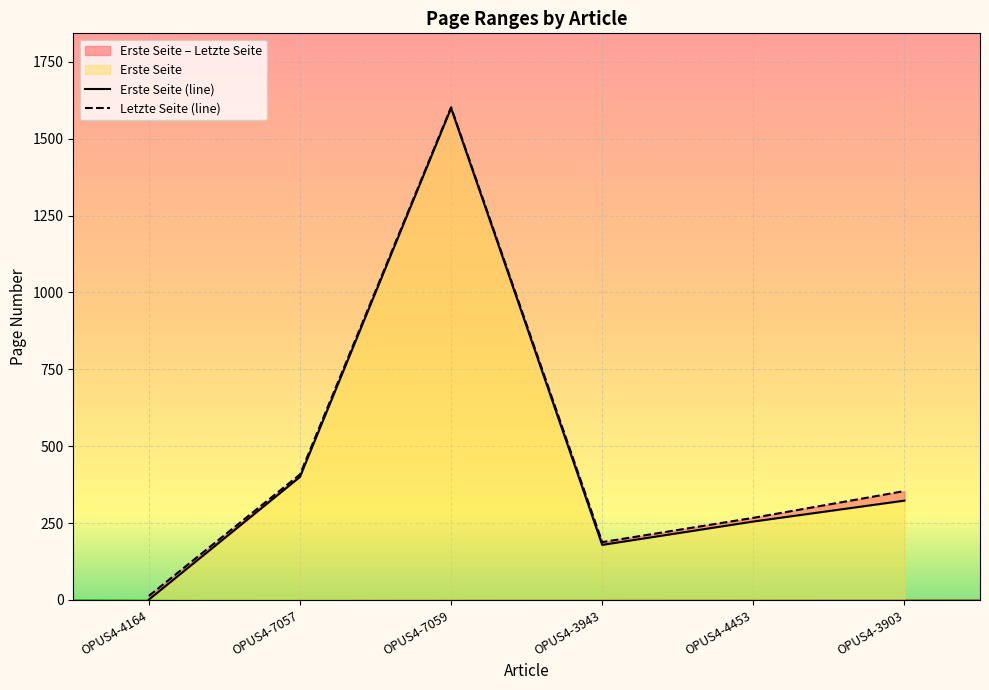

What position from the left is OPUS4-7057?

2